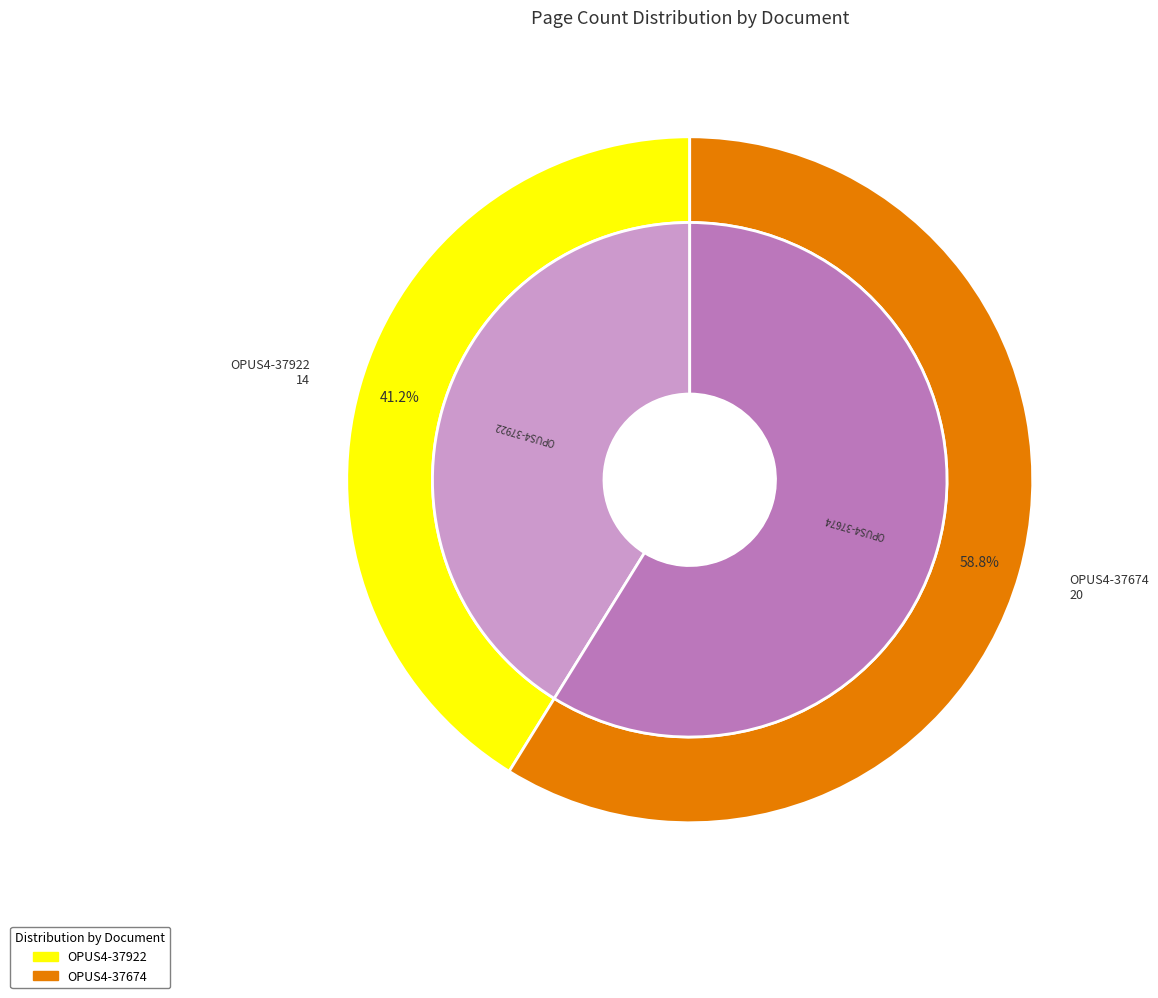

Count the number of slices in the pie.

2